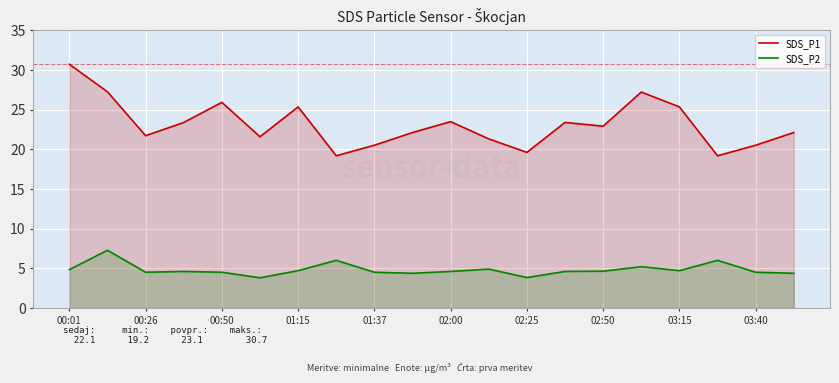

True or false: SDS_P1 and SDS_P2 cross at least once.

False